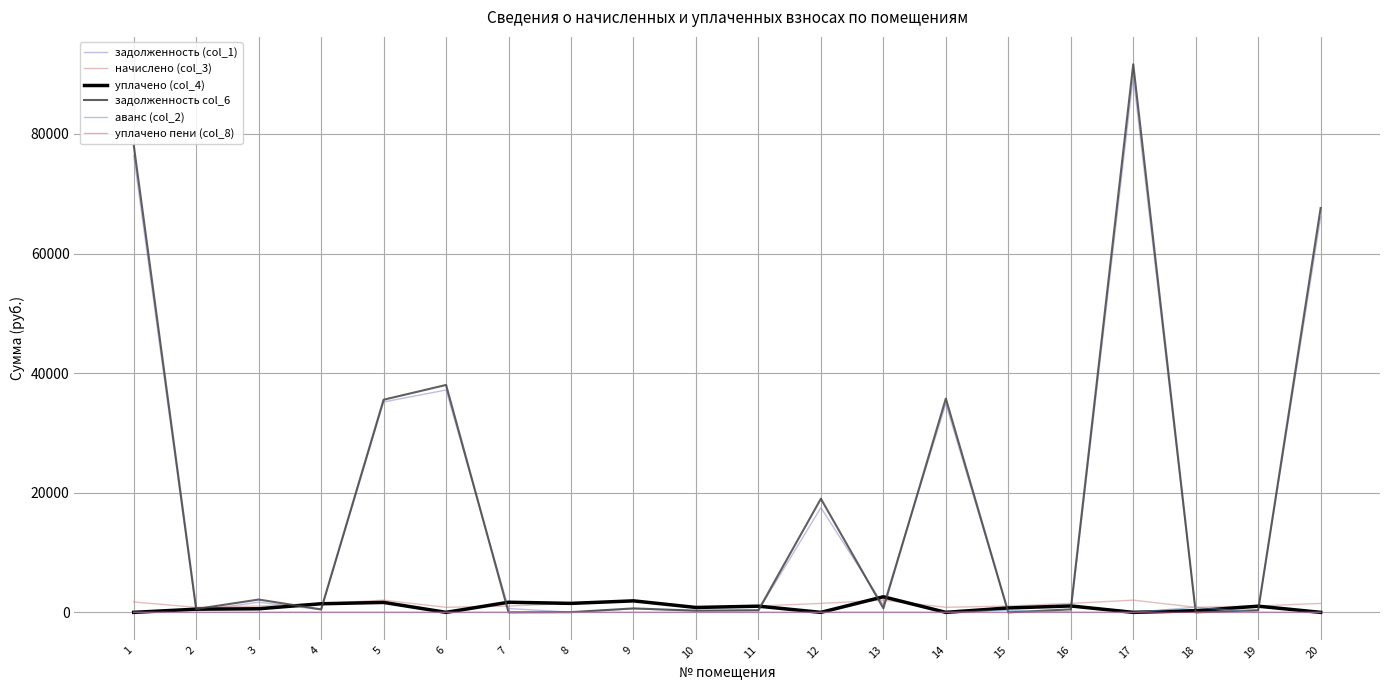

Which series changed the most between 10 and 17?

задолженность col_6